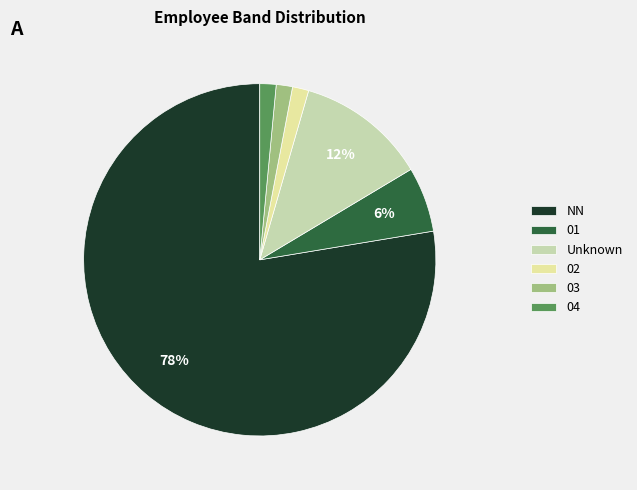

Do NN and 03 together represent more than half of the pie?

Yes